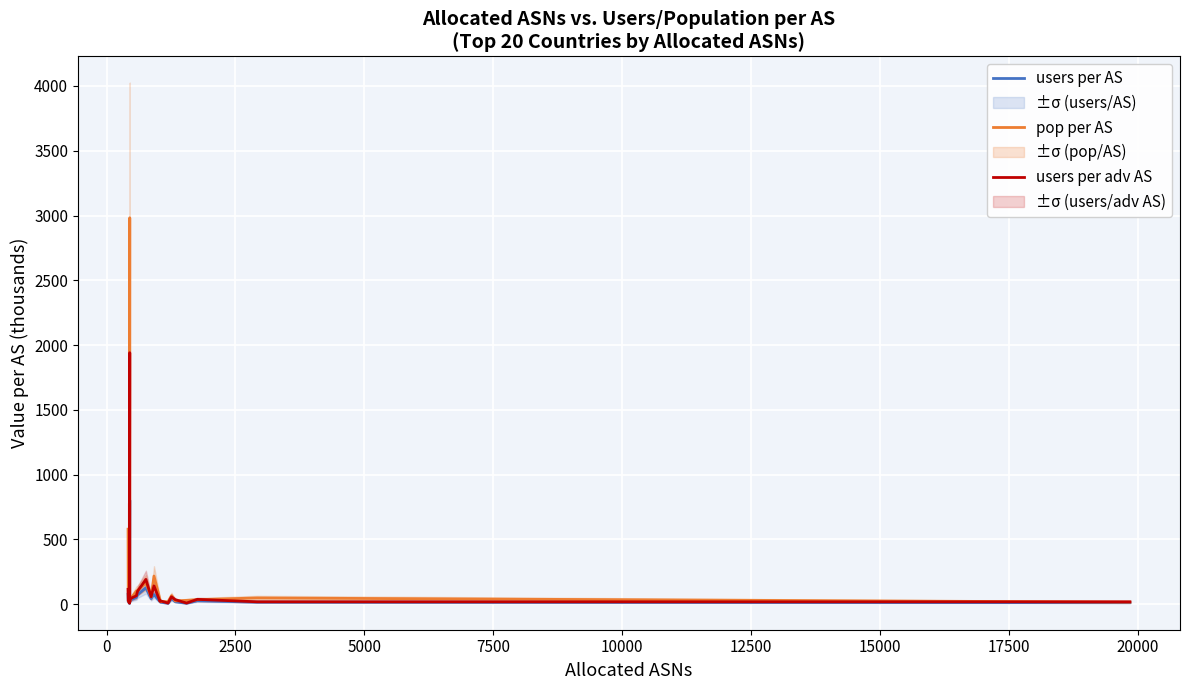

Is the value of users per AS at 2500 greater than the value of pop per AS at 22500?

No